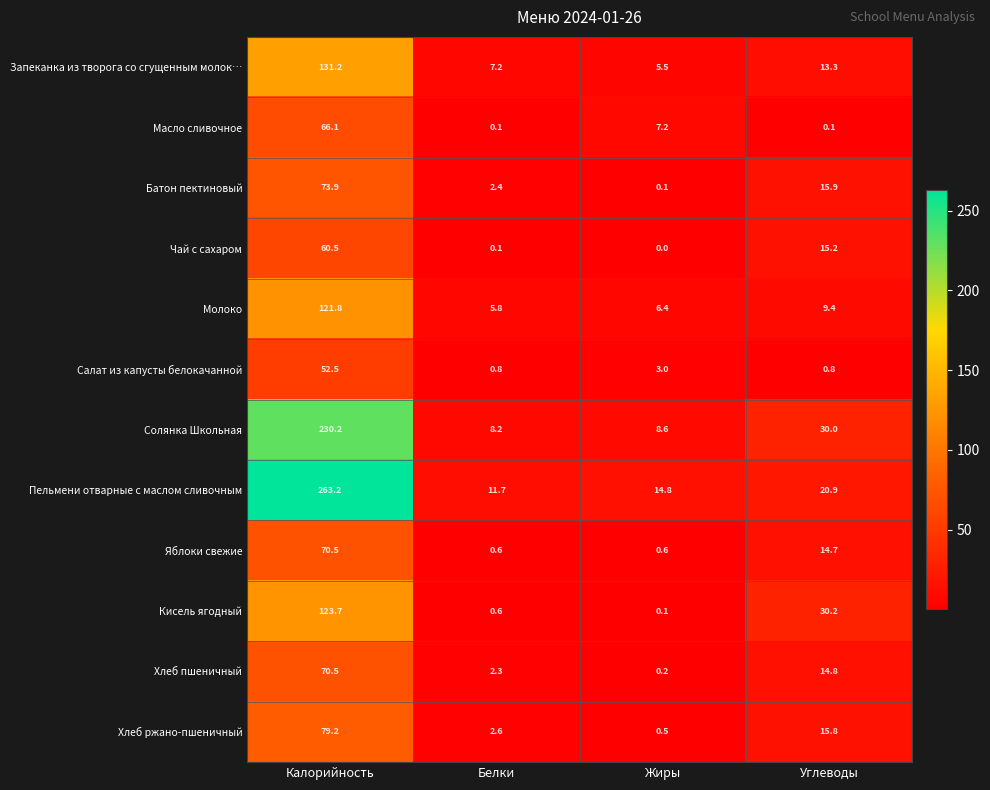

Which category has the highest value in the Хлеб пшеничный series?

Калорийность